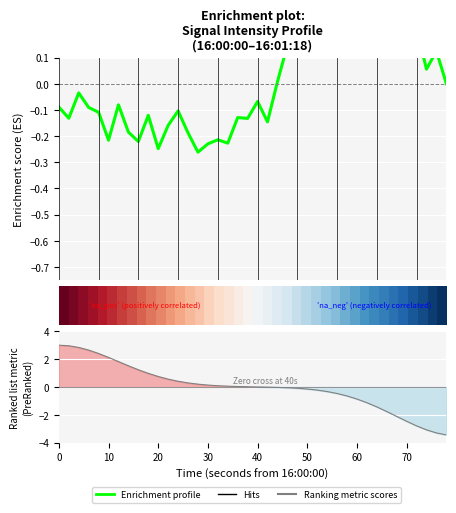

The value of row_0 at 60 is 0.3. True or false?

False